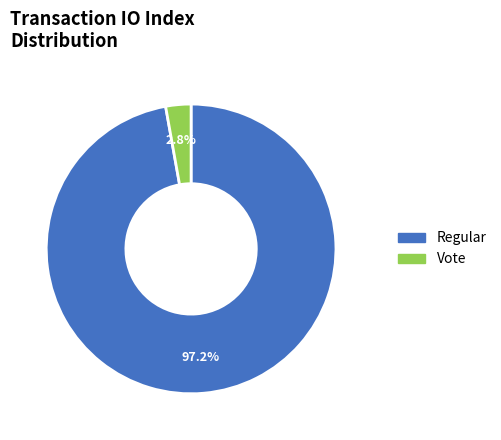

Combined, what portion of the pie is Vote and Regular?

100.0%